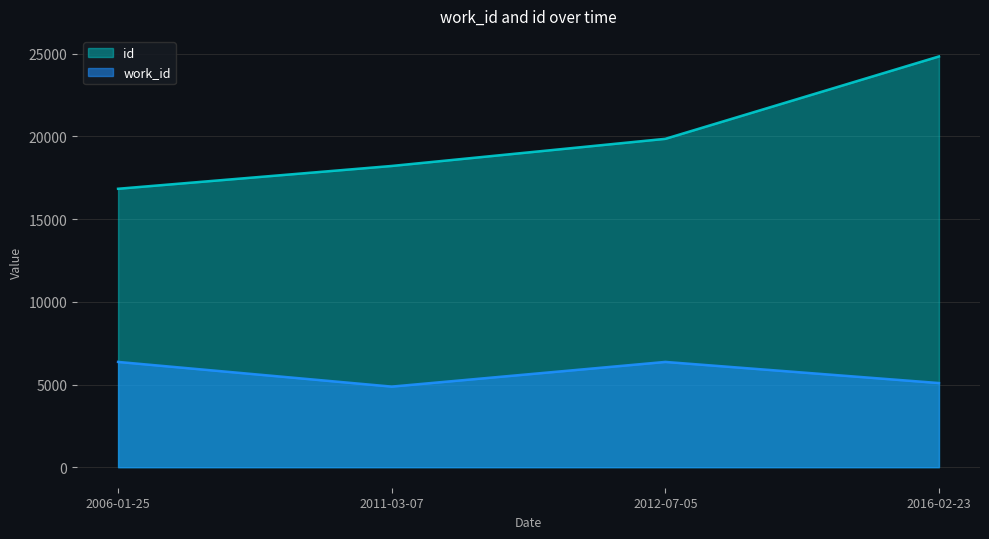

What is the spread (max minus min) of values at 2012-07-05?

13492